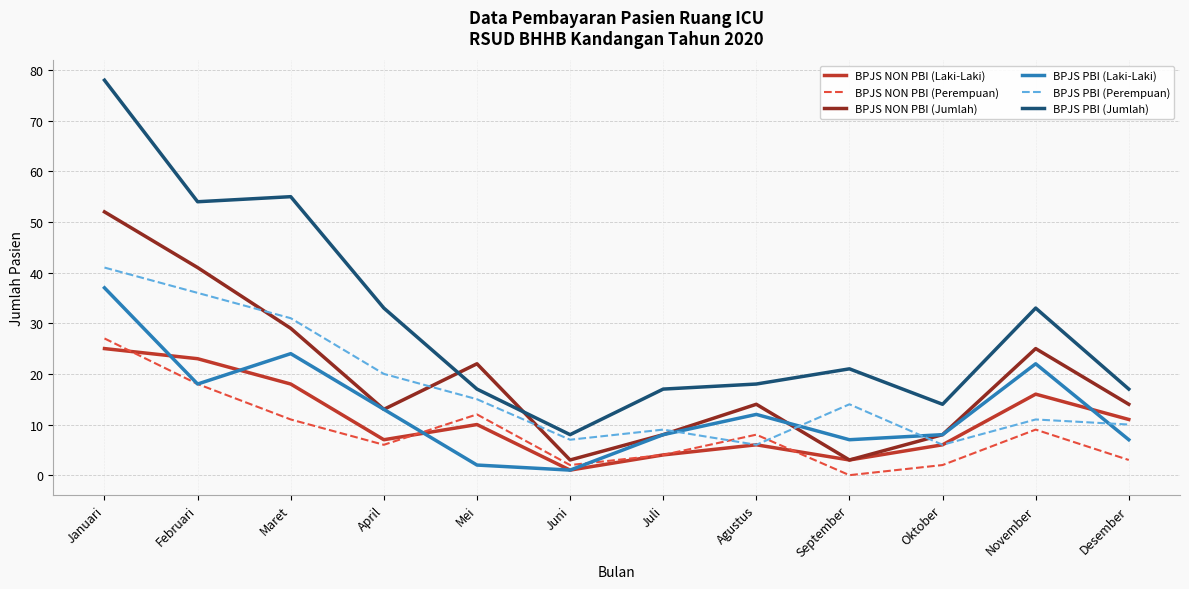

What is the lowest value of the BPJS PBI (Perempuan) series?

6